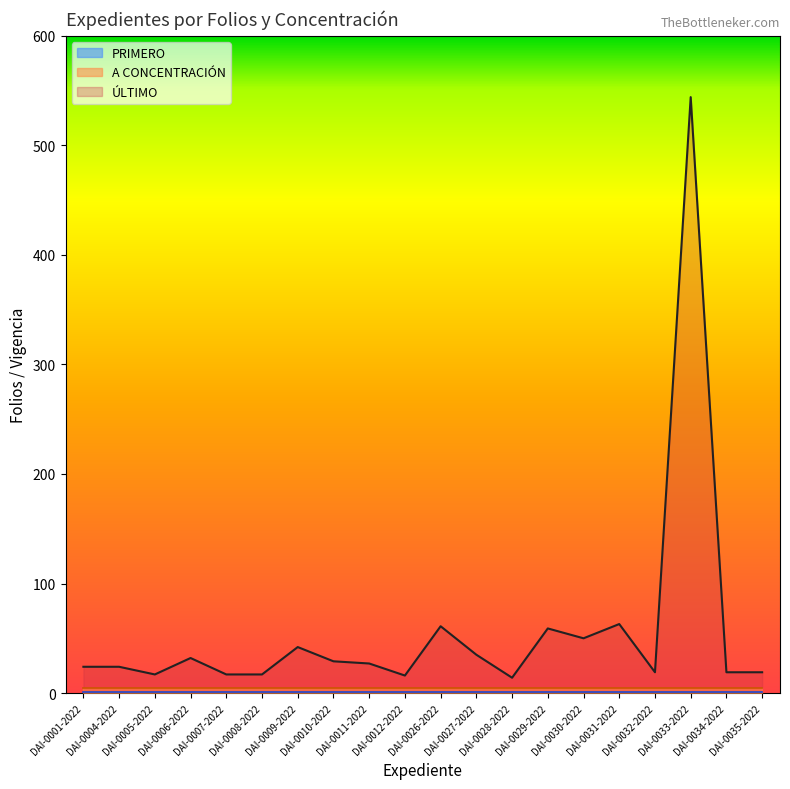

What is the sum of the ÚLTIMO values at DAI-0031-2022 and DAI-0026-2022?

124